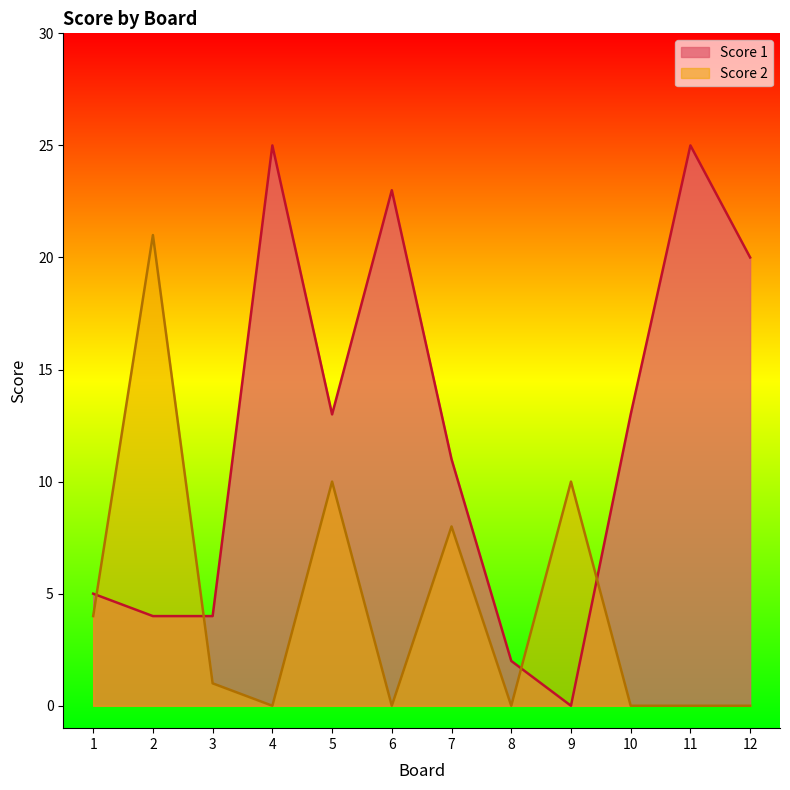

Reading right to left, extract all data points from this chart.

Score 1: 20	25	13	0	2	11	23	13	25	4	4	5
Score 2: 0	0	0	10	0	8	0	10	0	1	21	4